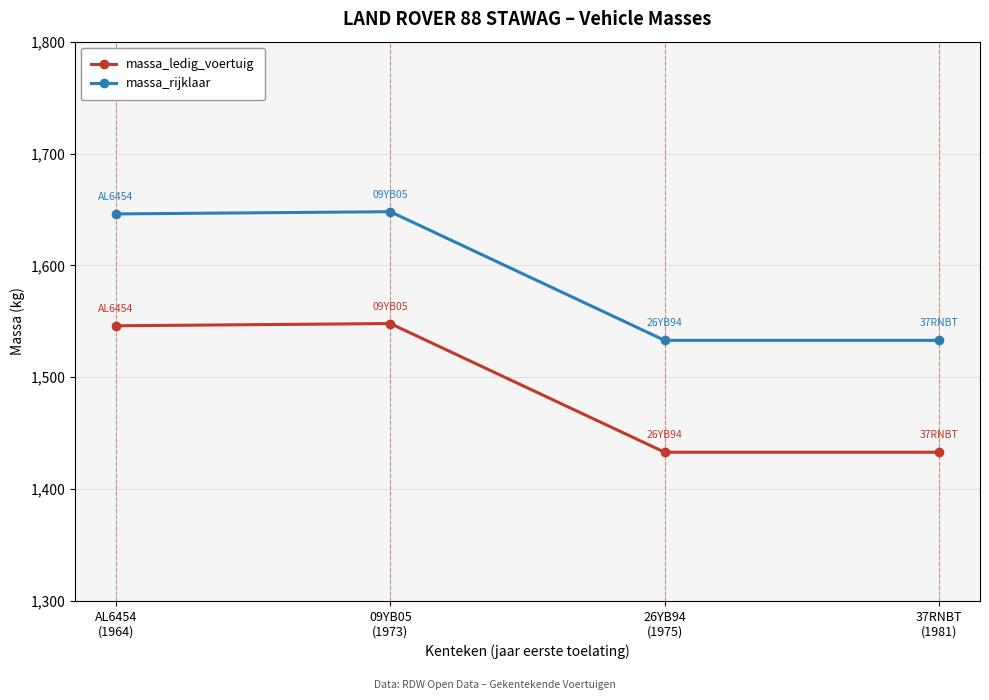

True or false: massa_ledig_voertuig and massa_rijklaar intersect in this chart.

False